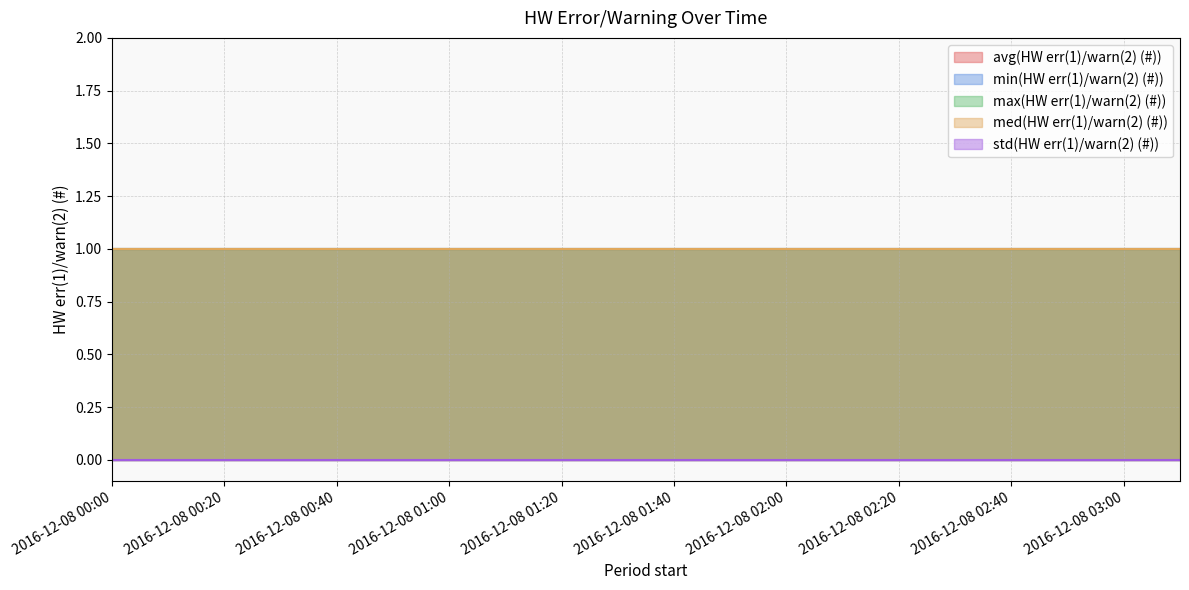

What is the label of the 1st point from the right?

2016-12-08 03:10